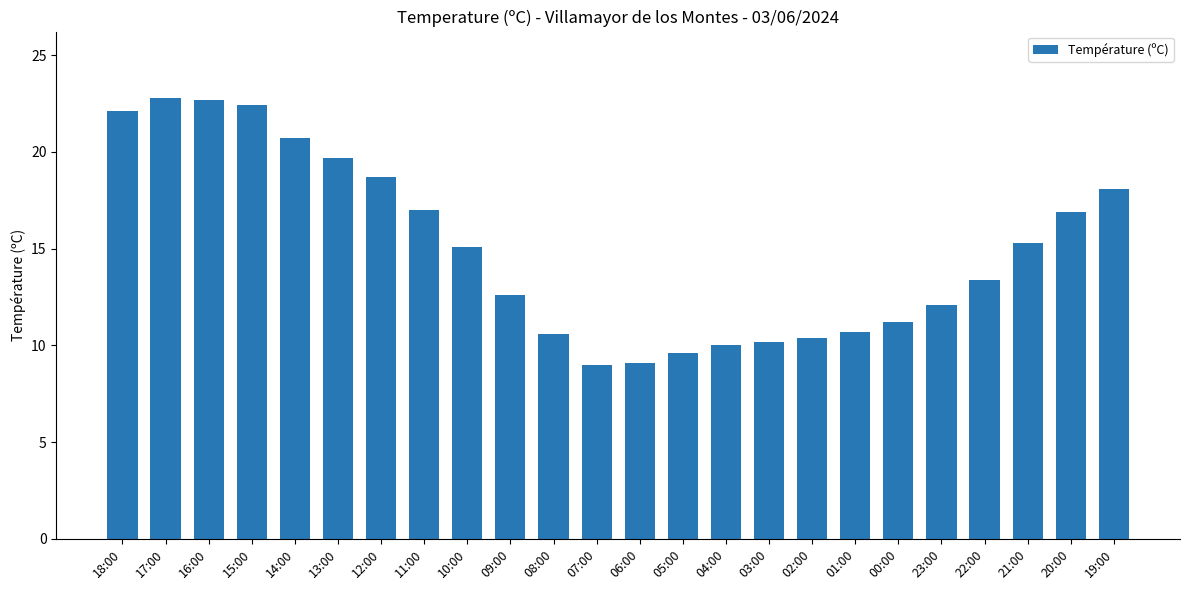

What is the sum of all values?

360.4